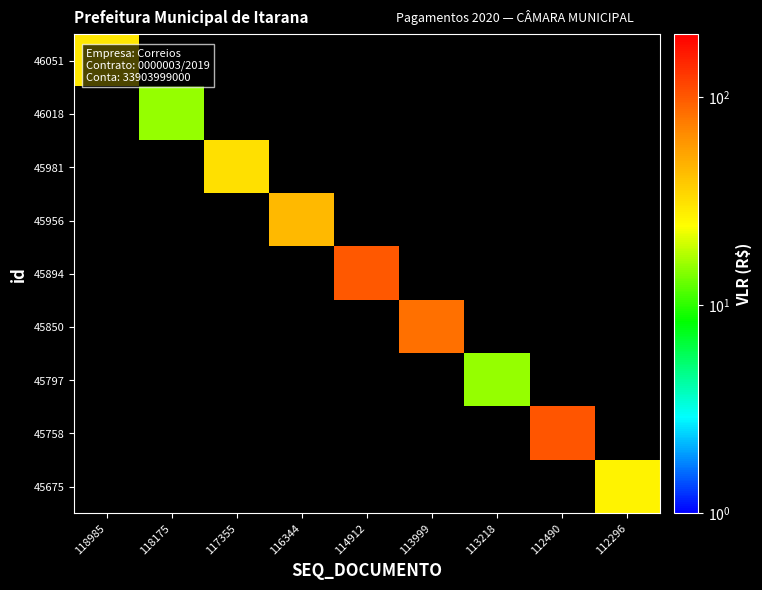

What is the total value across all series at 116344?

44.8